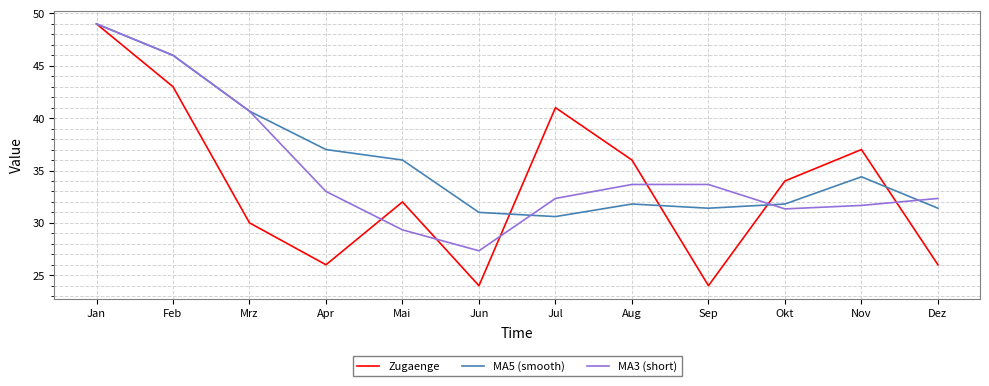

What is the difference between the MA3 (short) values at Sep and Mai?

4.3